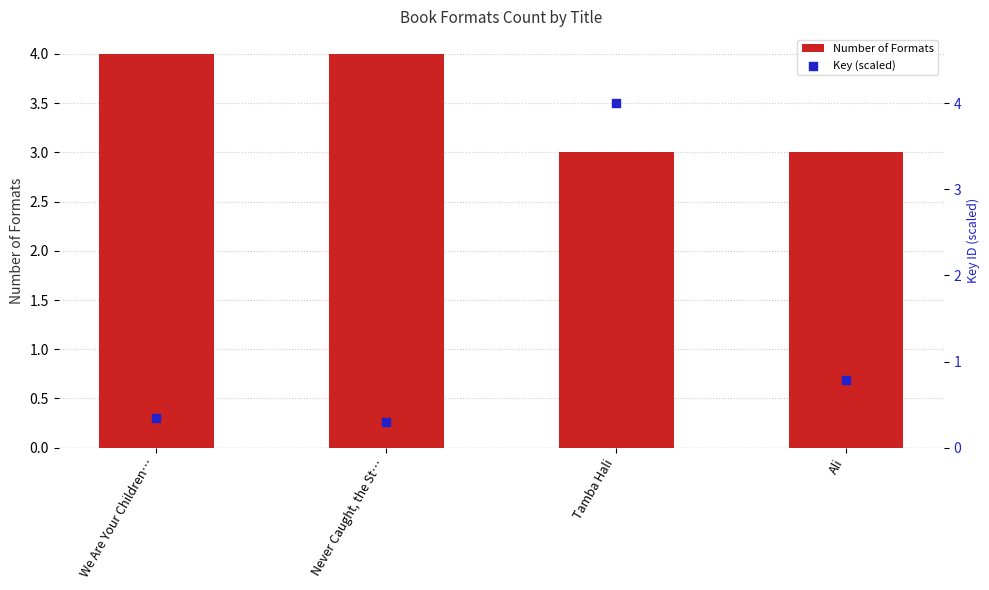

Which series reaches the maximum Y coordinate?

Number of Formats